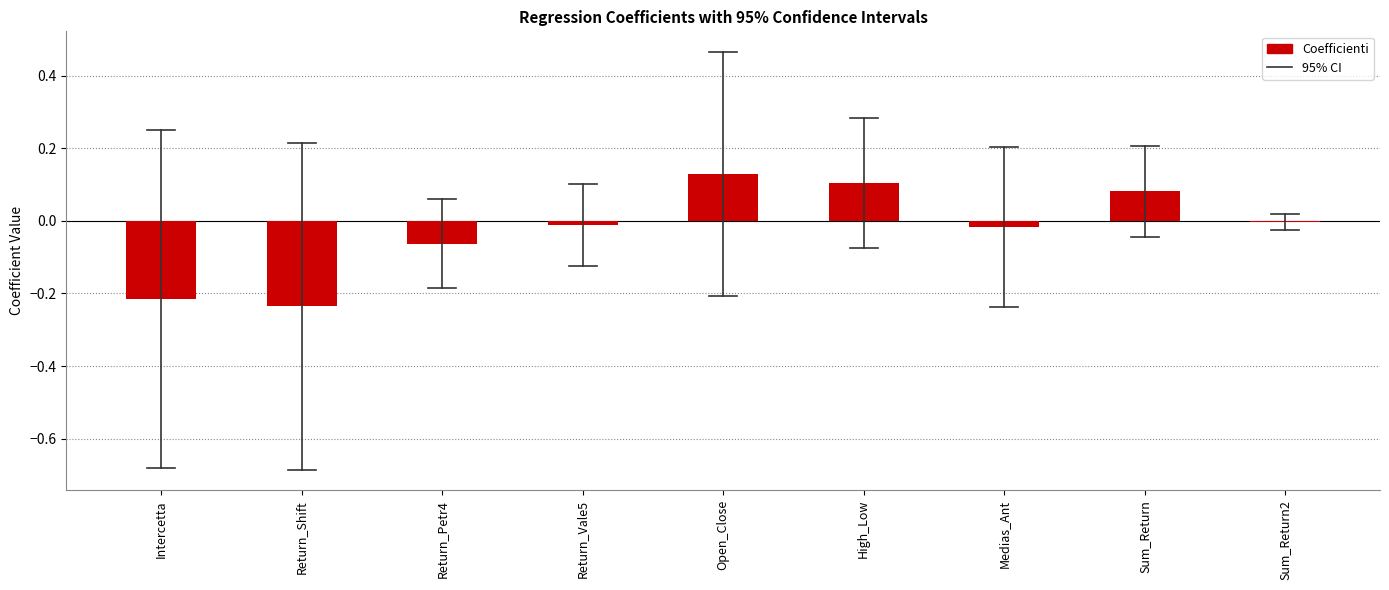

How many data points does each series have?

9